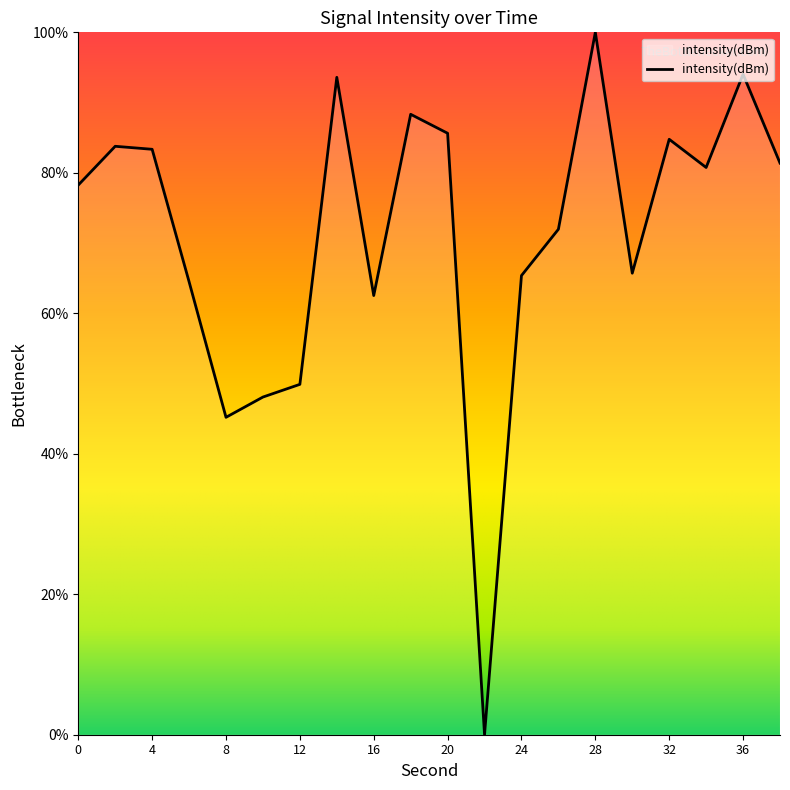

What is the sum of all values?

1427.1